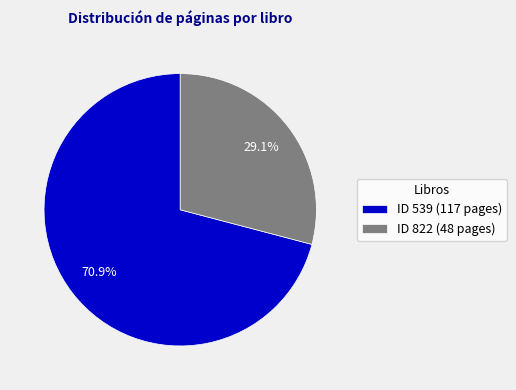

To the nearest percent, what is the difference between the ID 539 (117 pages) and ID 822 (48 pages) slice percentages?

42%